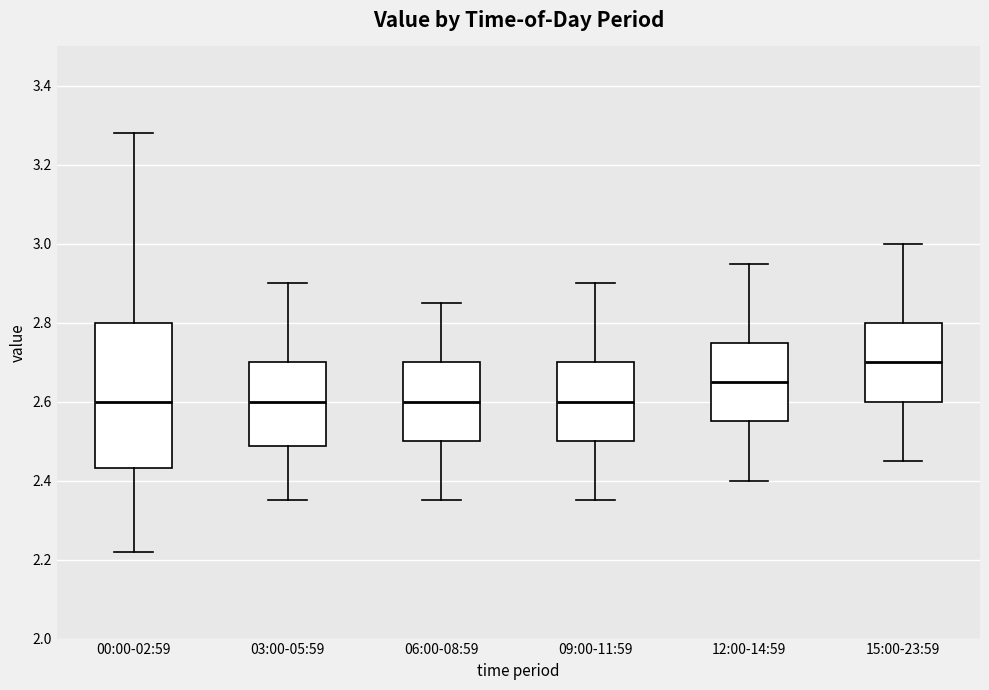

Which box is the tallest, from its lower edge to its upper edge?

00:00-02:59